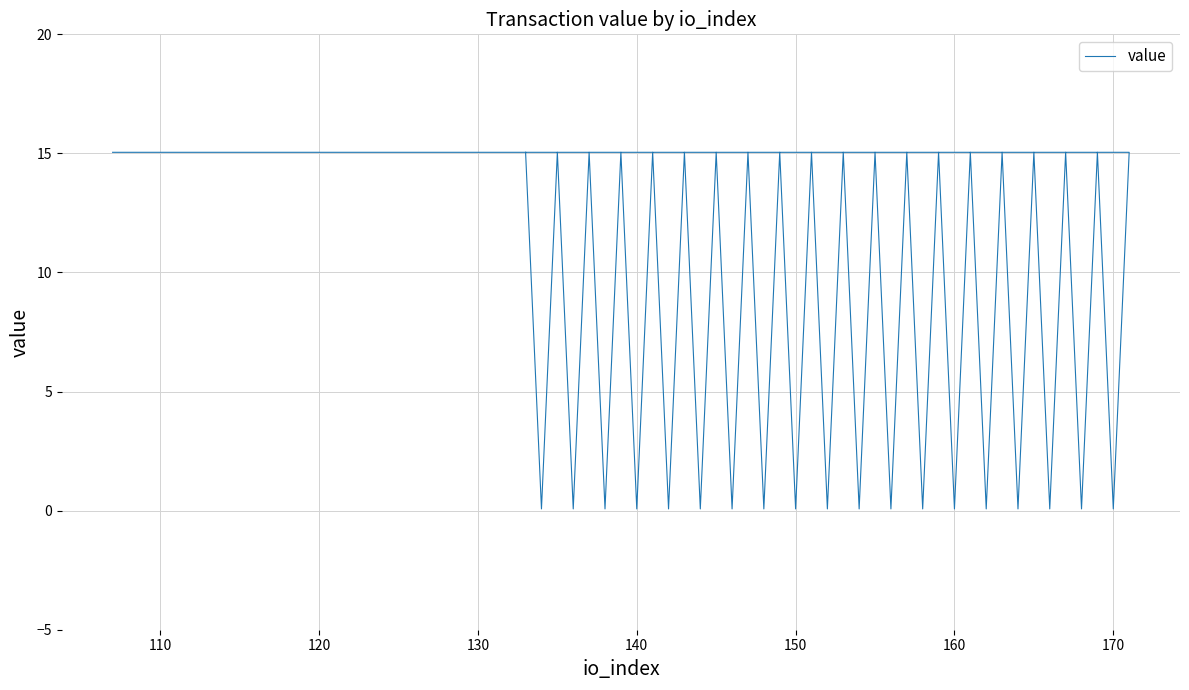

Reading left to right, transcribe all the data shown in this chart.

15.0	15.0	0.1	15.0	0.1	15.0	0.1	15.0	0.1	15.0	0.1	15.0	0.1	15.0	0.1	15.0	0.1	15.0	0.1	15.0	0.1	15.0	0.1	15.0	0.1	15.0	0.1	15.0	0.1	15.0	0.1	15.0	0.1	15.0	0.1	15.0	0.1	15.0	0.1	15.0